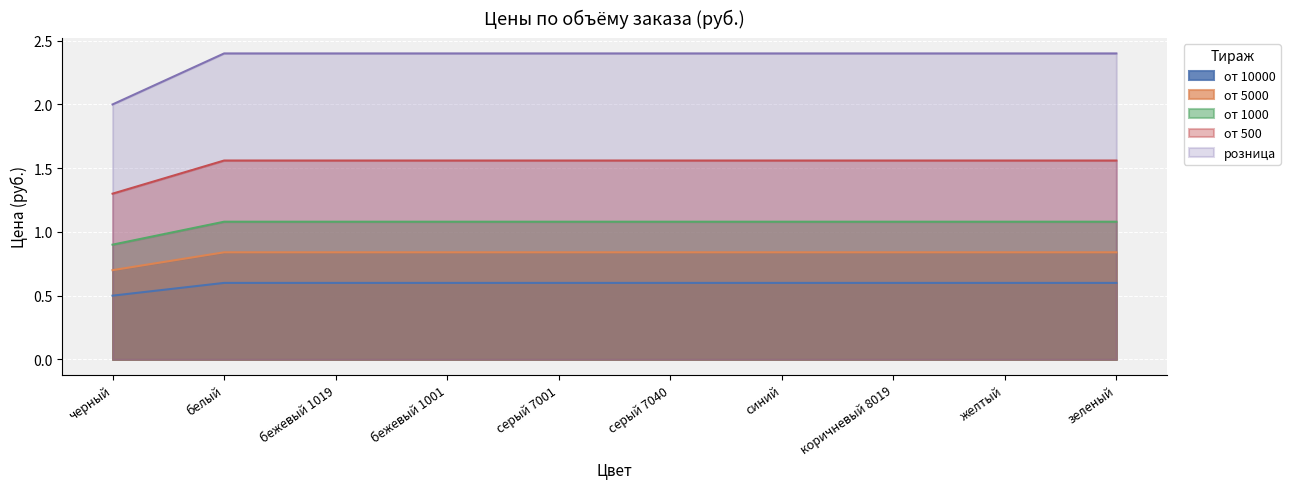

True or false: от 500 has more than 2 points higher than both neighbors.

False